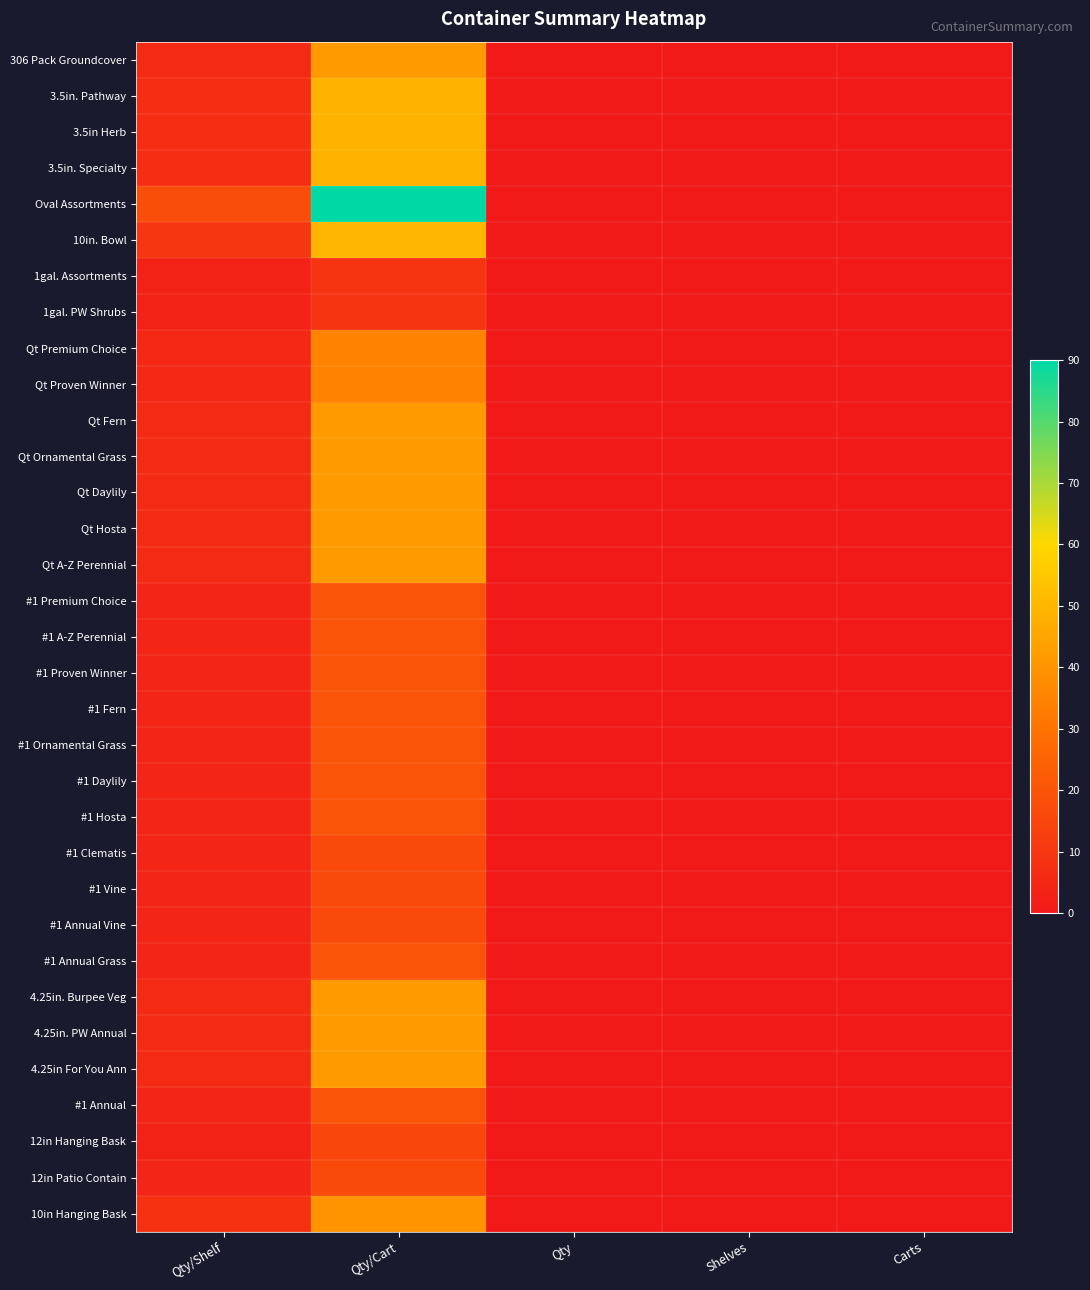

Which series has the largest range (max minus min)?

Oval Assortments